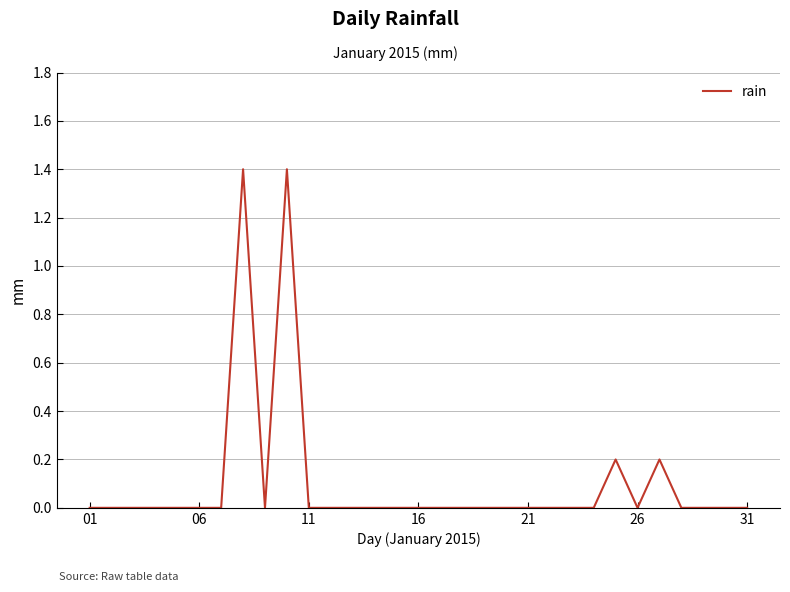

What is the sum of all values?

3.2